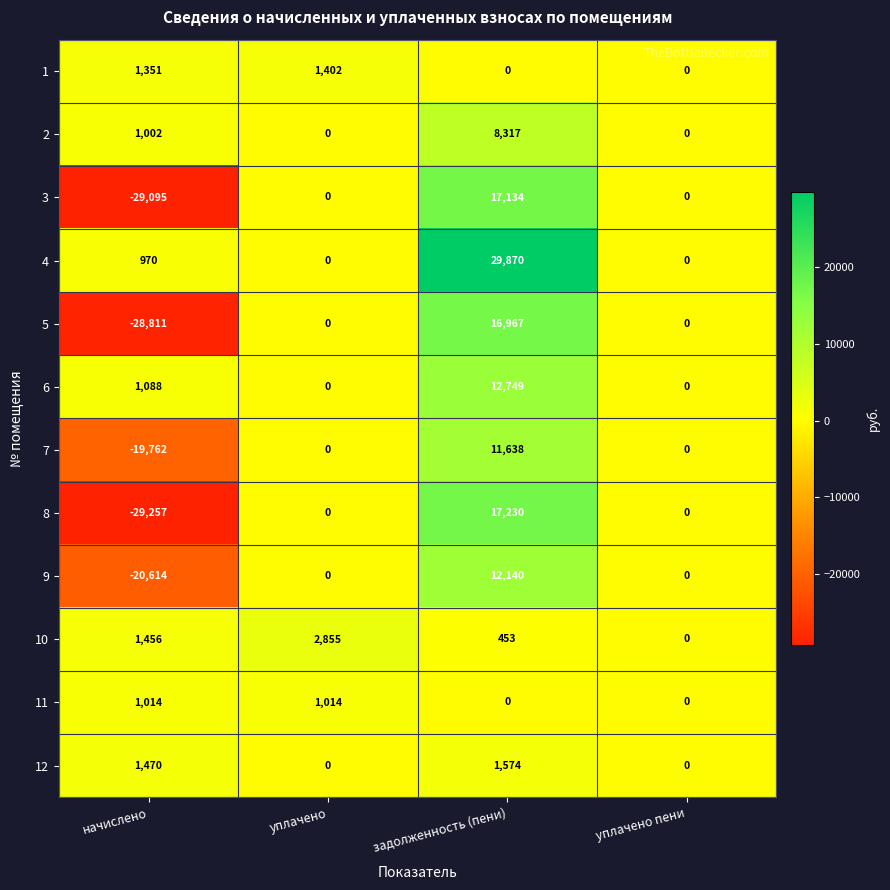

What is the difference between the maximum and minimum values in the 3 series?

46229